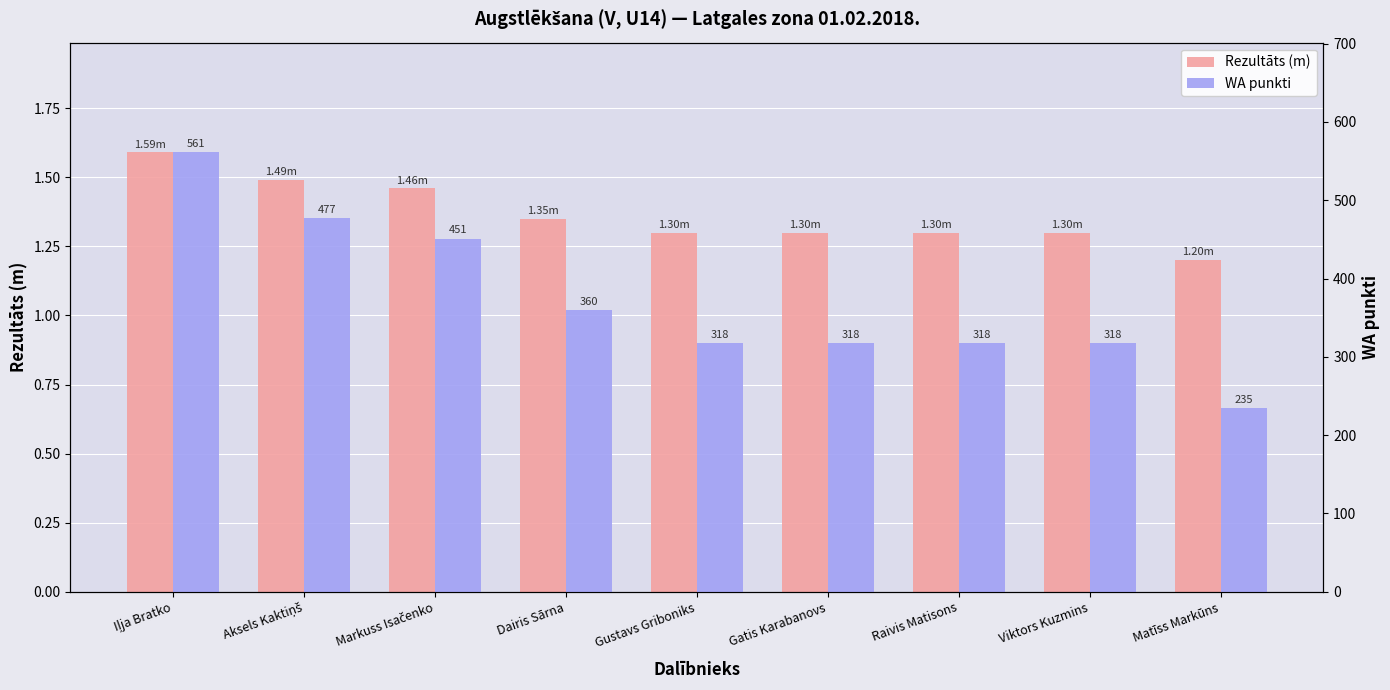

How many groups of bars are there?

9